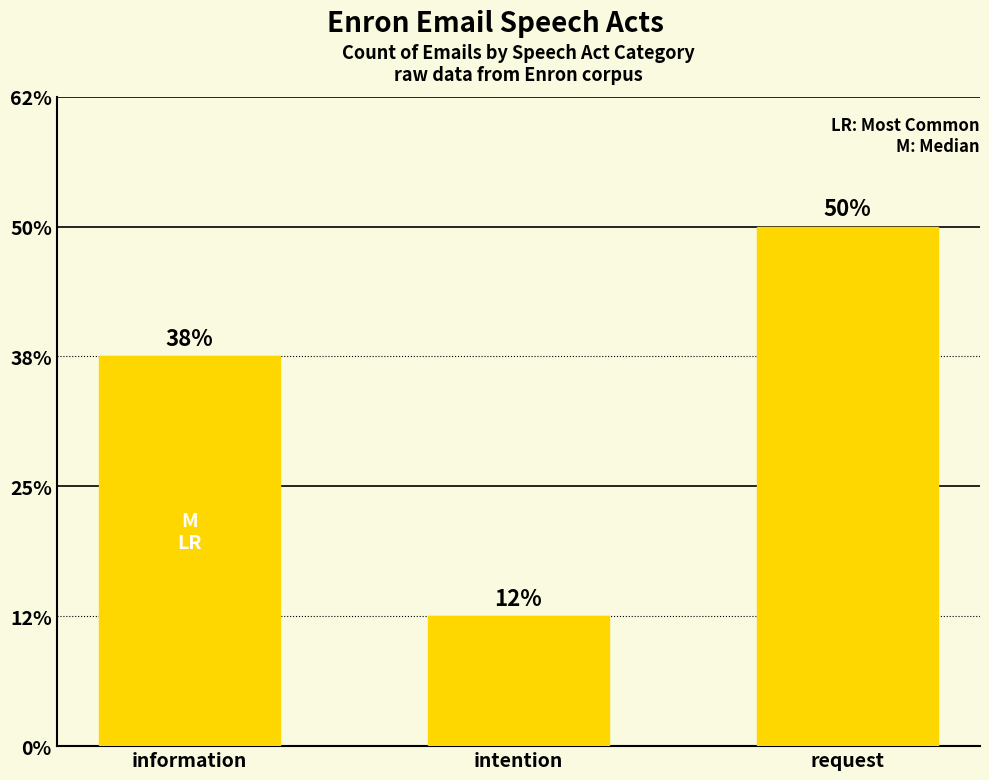

Does the chart contain any negative values?

No